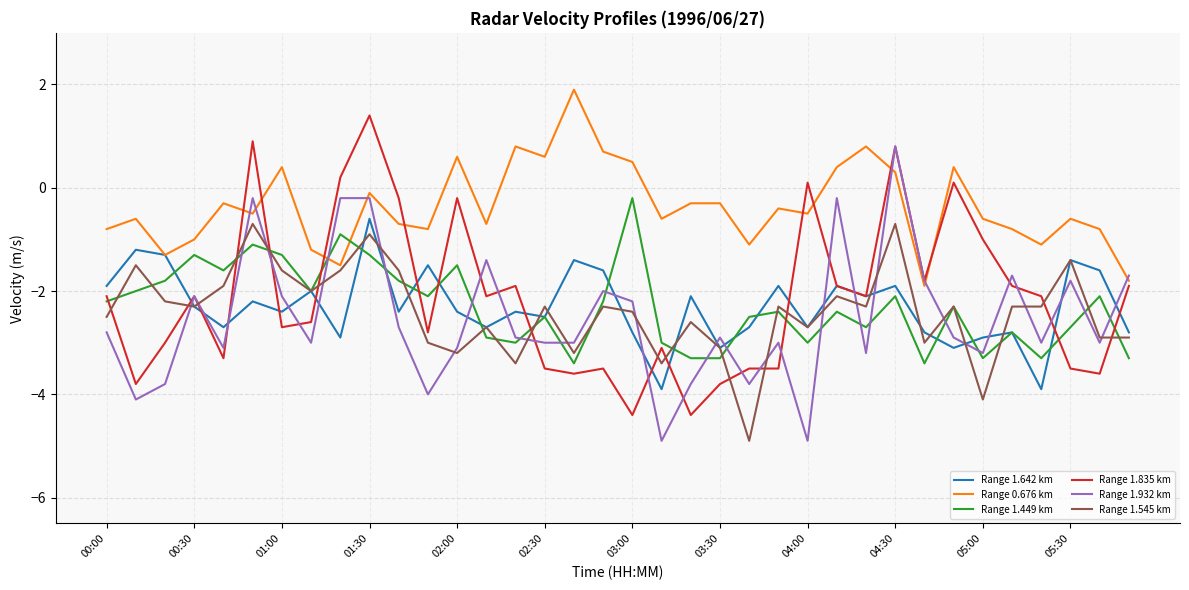

What is the maximum value for Range 1.932 km?

0.8